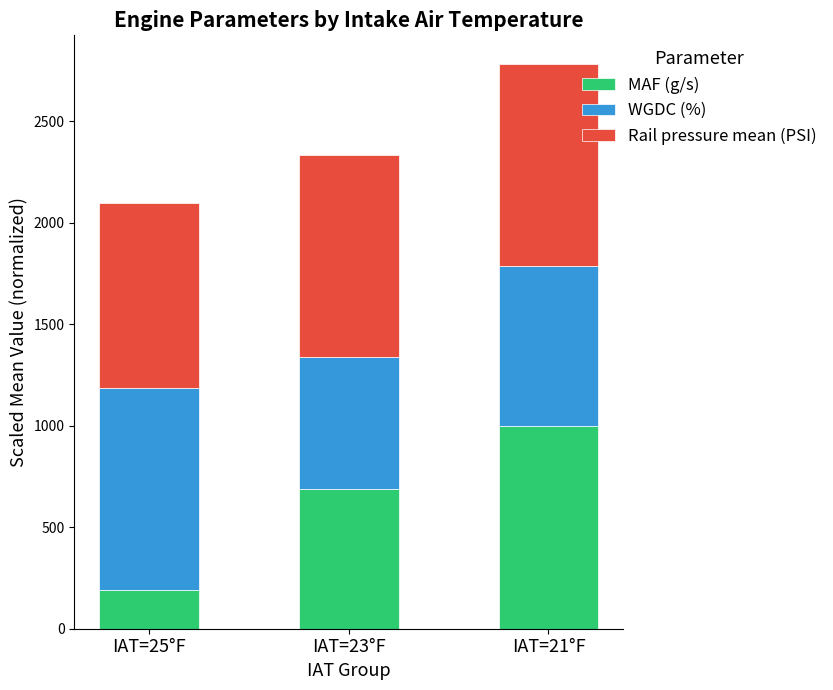

Reading left to right, list the values for the MAF (g/s) series.

IAT=25°F=188.8	IAT=23°F=690.7	IAT=21°F=1000.0